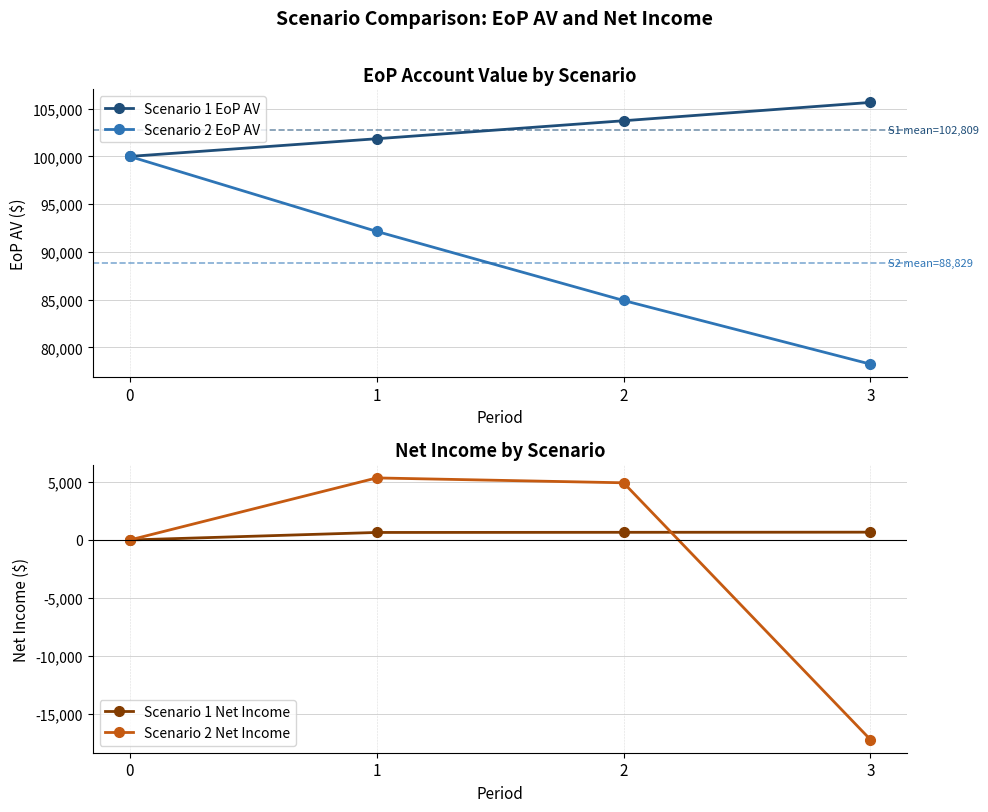

Reading left to right, list all the values displayed in this chart.

Scenario 1 EoP AV: 100000.0	101850.0	103734.2	105653.3
Scenario 2 EoP AV: 100000.0	92150.0	84916.2	78250.3
Scenario 1 Net Income: 0.0	650.0	662.0	674.3
Scenario 2 Net Income: 0.0	5350.0	4930.0	-17206.7